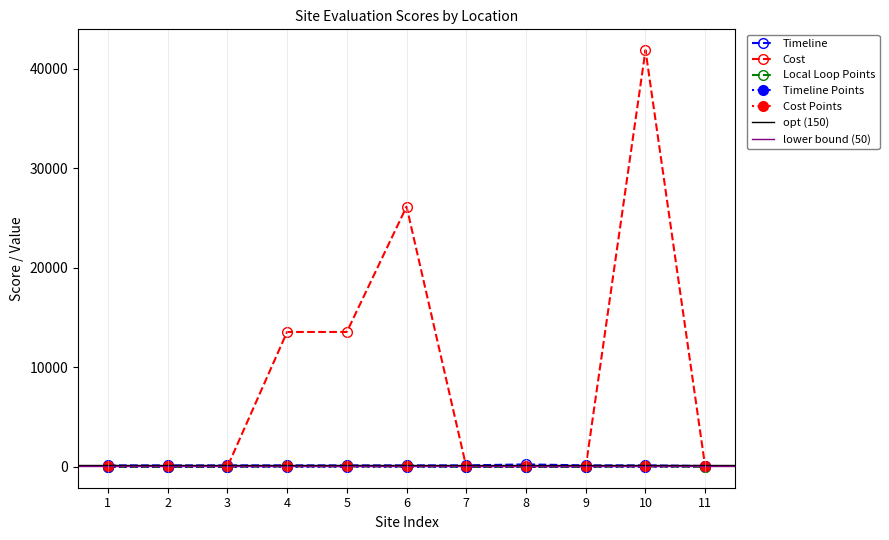

After their last crossing, which series has the higher values: Timeline Points or Local Loop Points?

Timeline Points